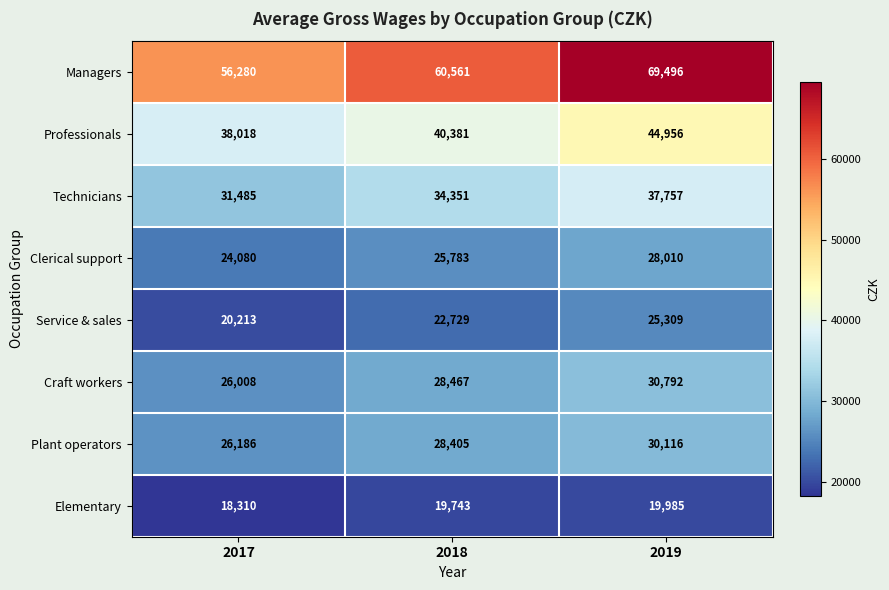

What is the difference between the second highest and minimum values in the Elementary series?

1433